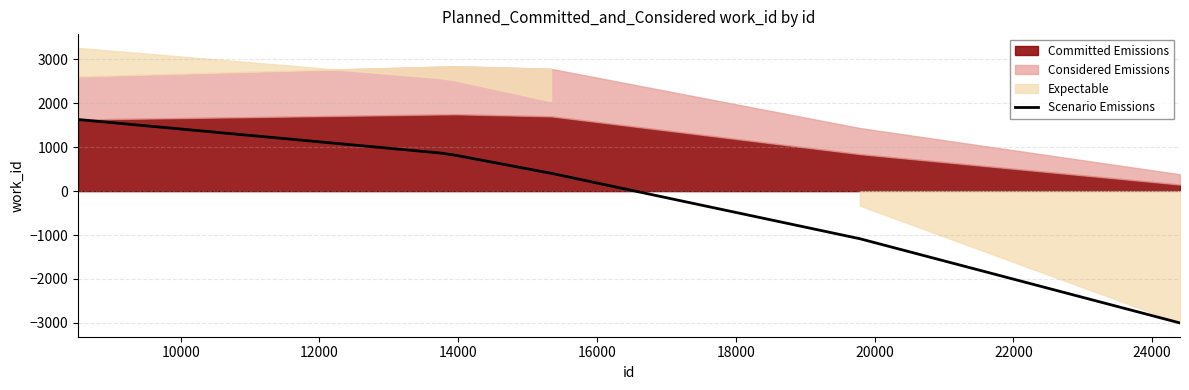

How many lines are shown in the chart?

1